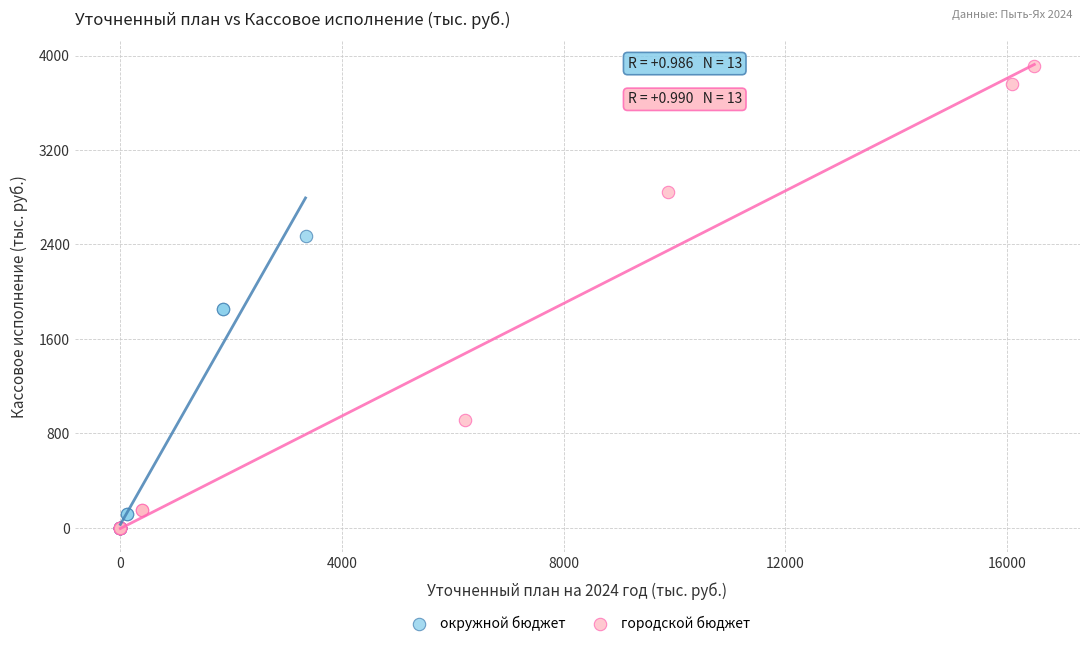

Which series contains the highest Y value?

городской бюджет